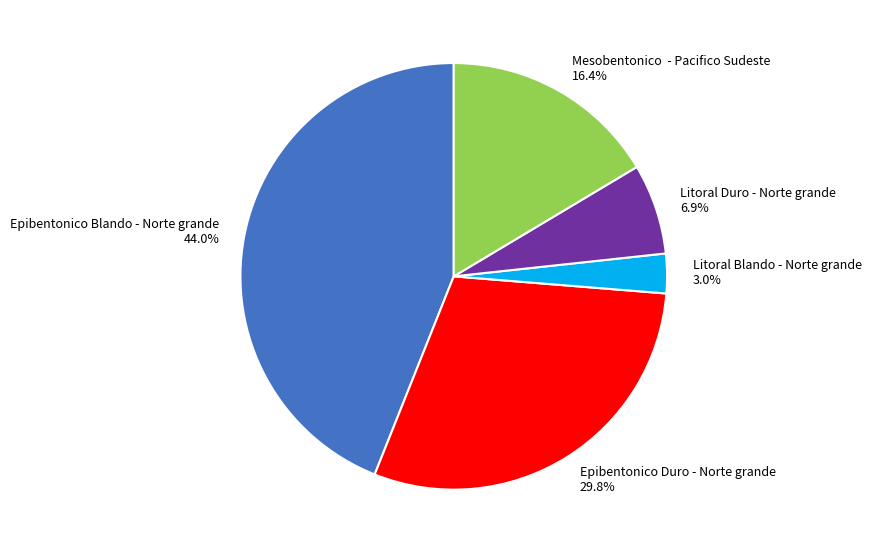

Is Epibentonico Duro - Norte grande the majority of the pie?

No